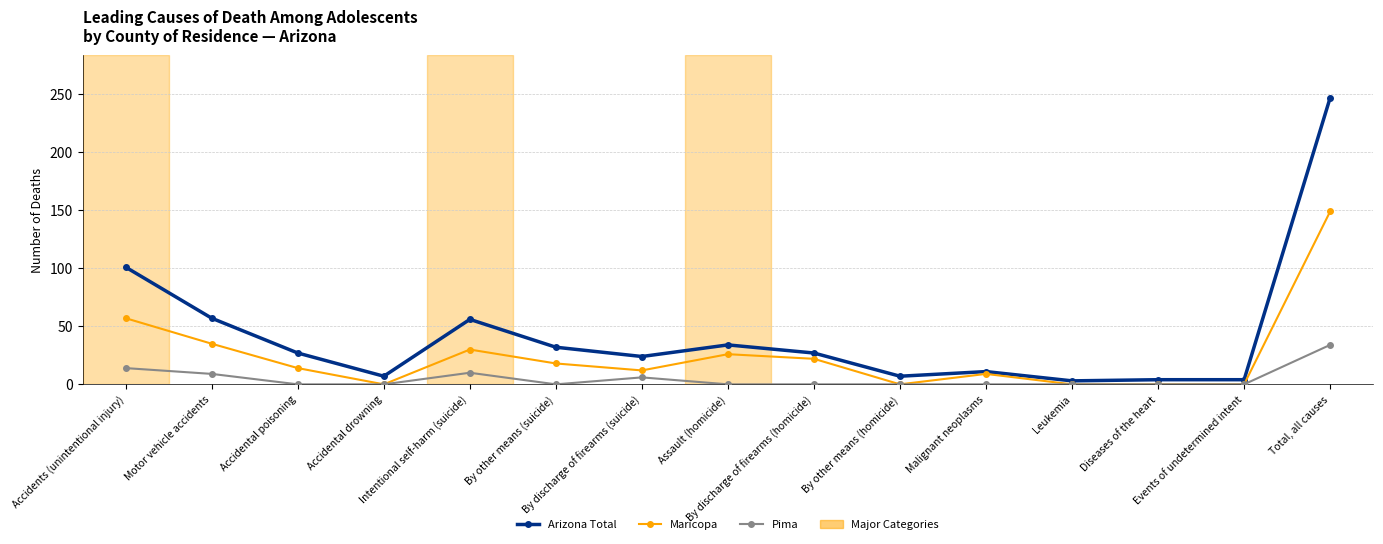

True or false: Maricopa has more than 0 points higher than both neighbors.

True